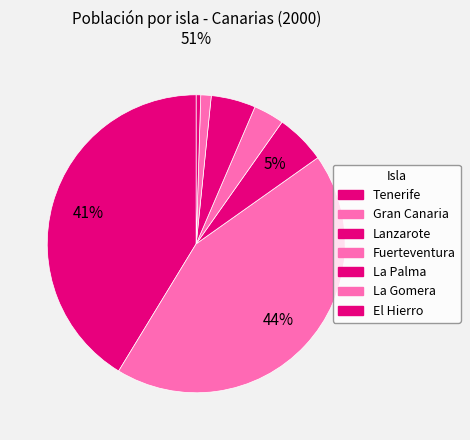

To the nearest percent, what is the difference between the El Hierro and Tenerife slice percentages?

41%